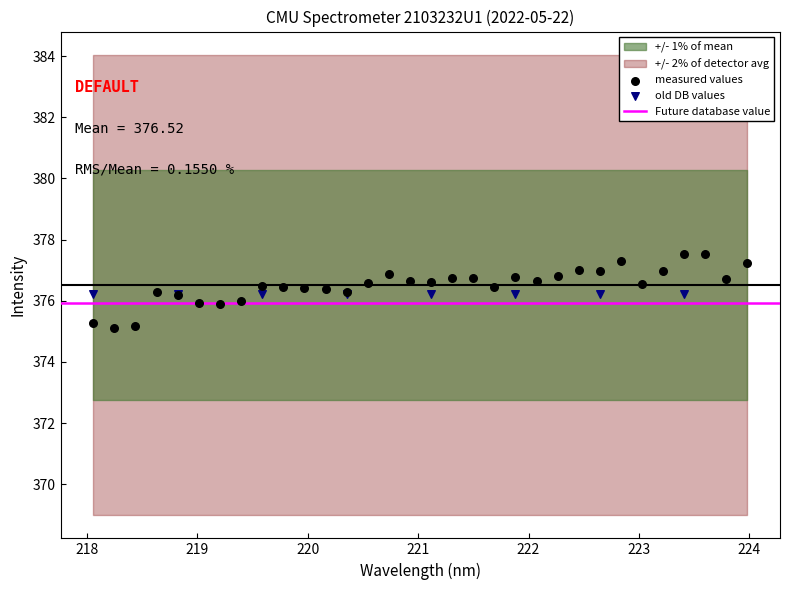

Which series contains the highest Y value?

measured values